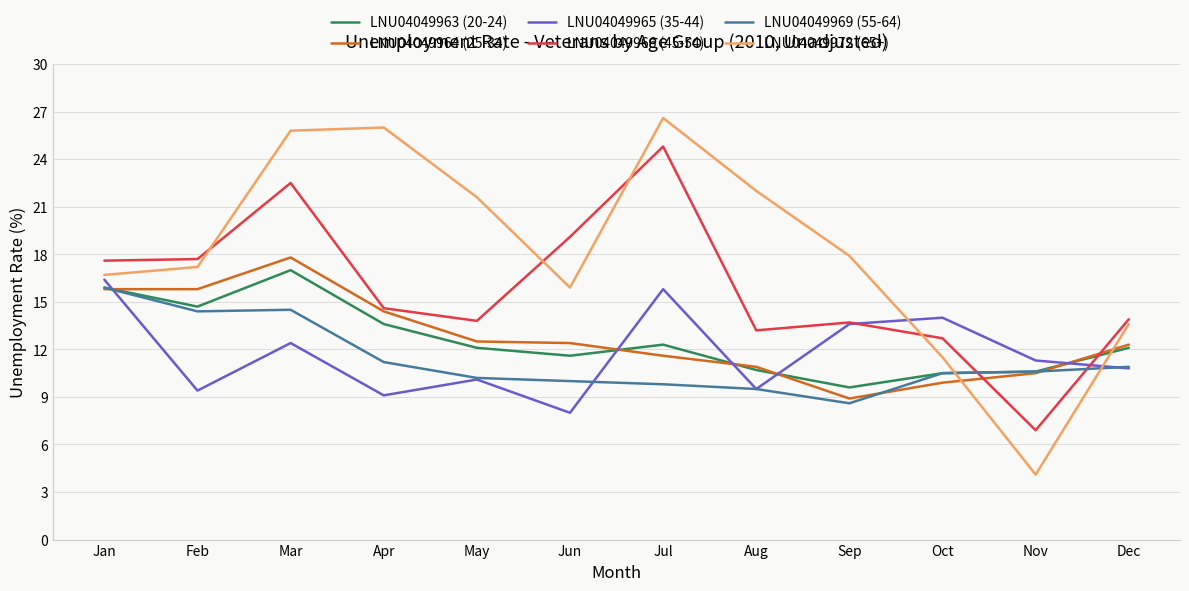

How many distinct data groups are displayed?

6